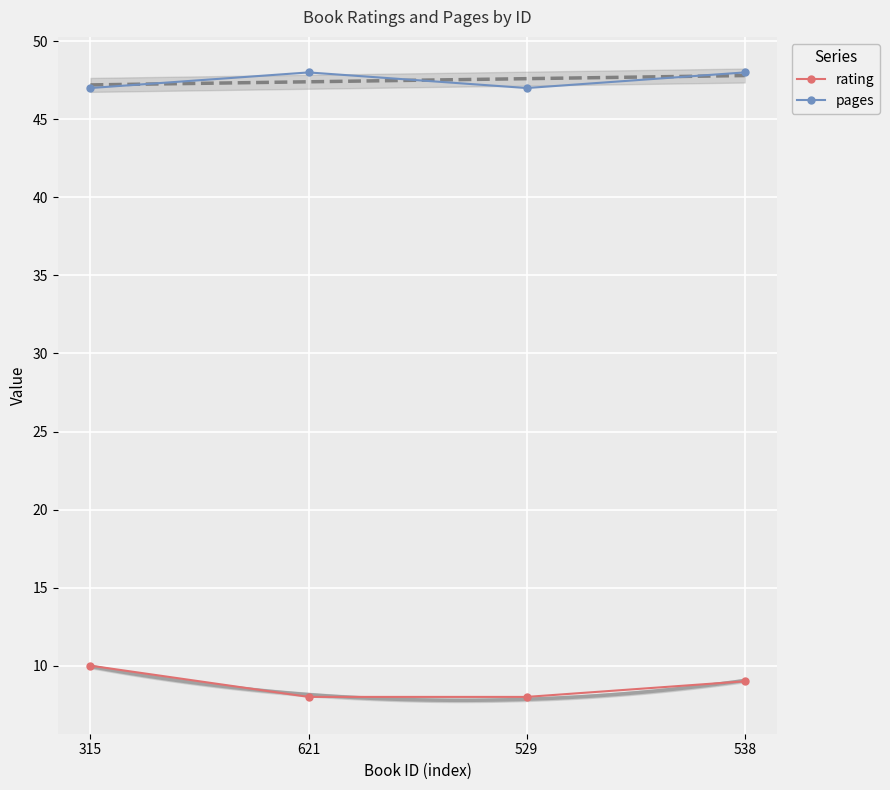

List the series in order of their overall mean, lowest first.

rating, pages